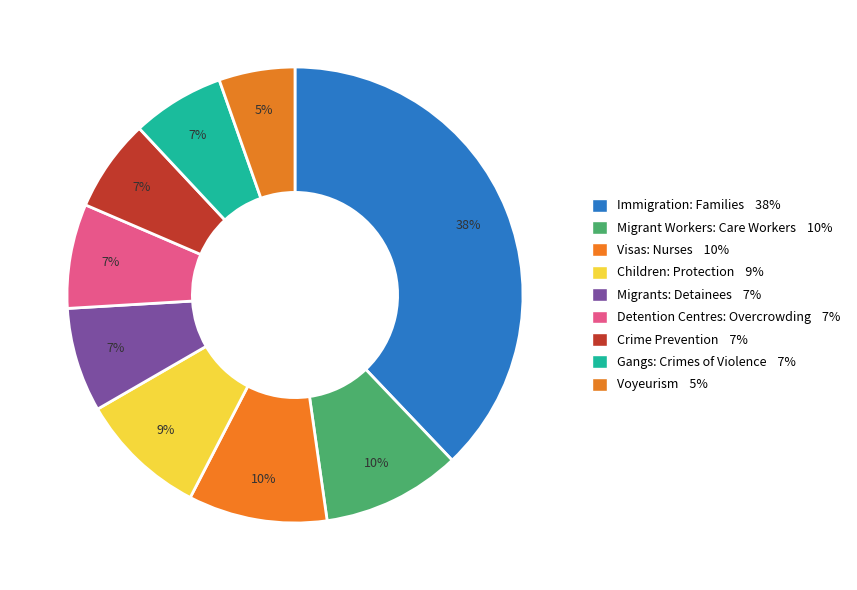

Is the sum of Children: Protection and Crime Prevention greater than half?

No